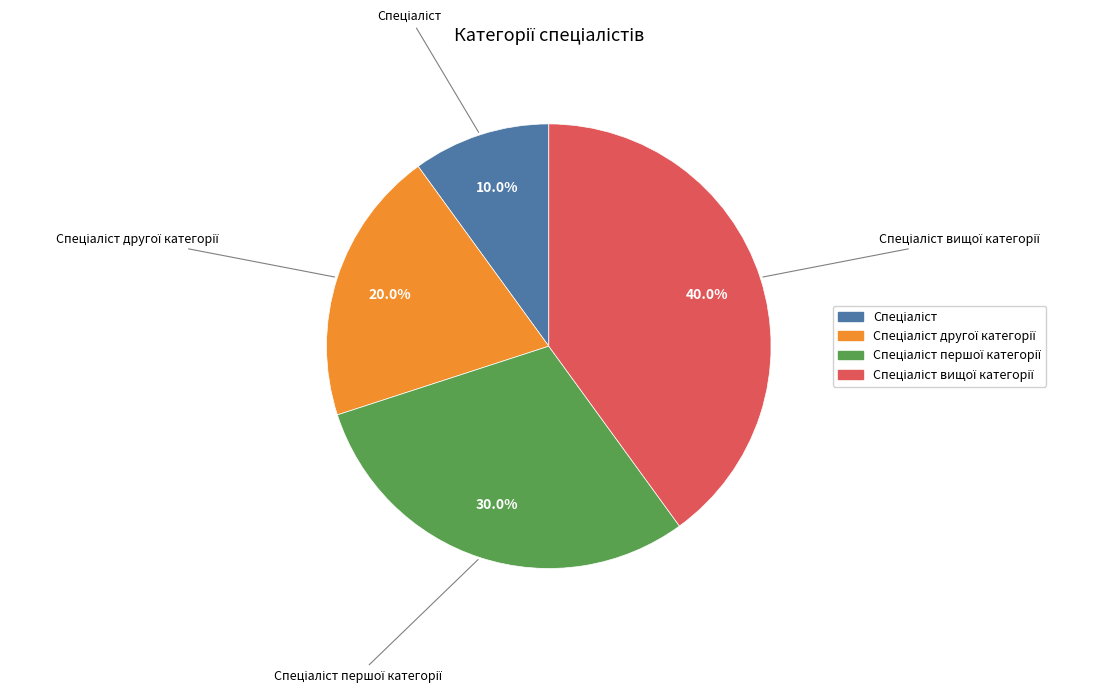

Is there a majority slice in this chart?

No